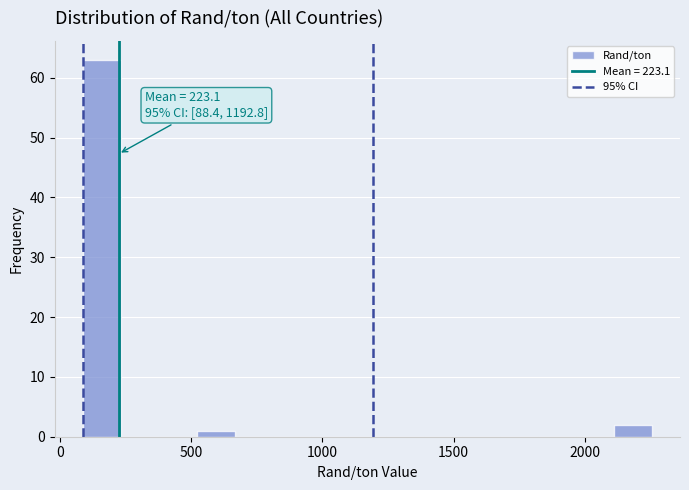

Read against the x-axis, roughly where is the centre of the tallest bar?

150